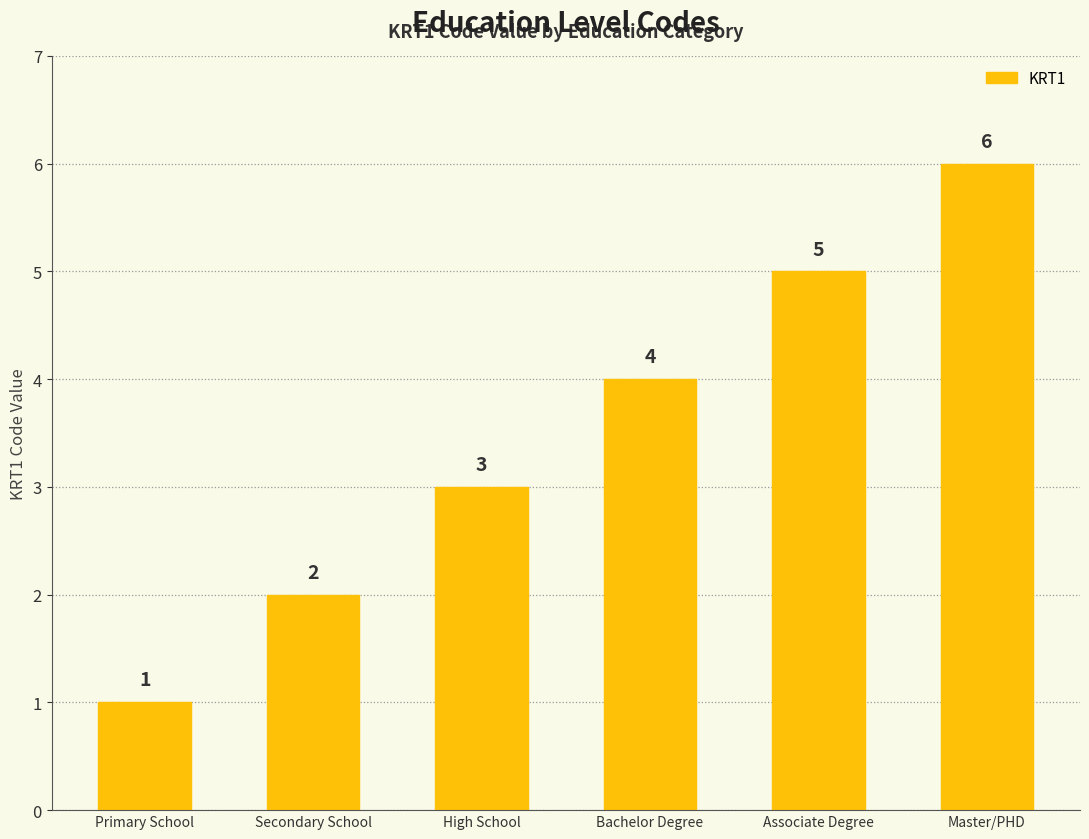

List the labels in order of value, smallest first.

Primary School, Secondary School, High School, Bachelor Degree, Associate Degree, Master/PHD